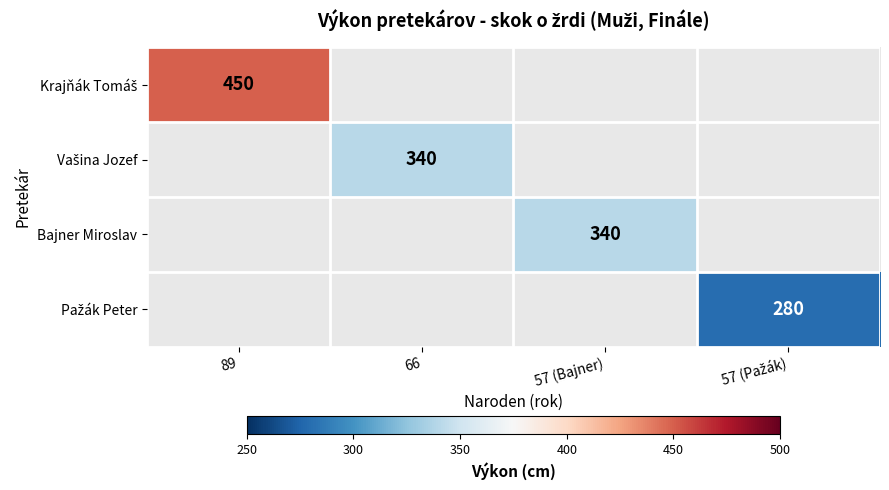

Rank the series by their average value, from highest to lowest.

Krajňák Tomáš, Vašina Jozef, Bajner Miroslav, Pažák Peter